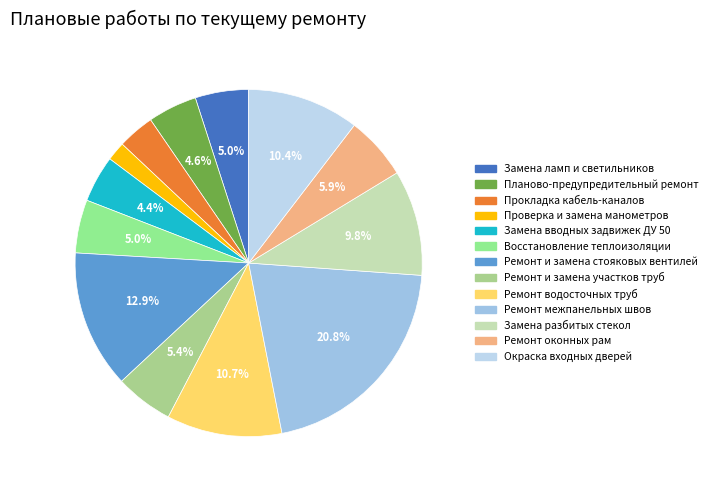

To the nearest percent, what is the combined percentage of Ремонт межпанельных швов and Восстановление теплоизоляции?

26%